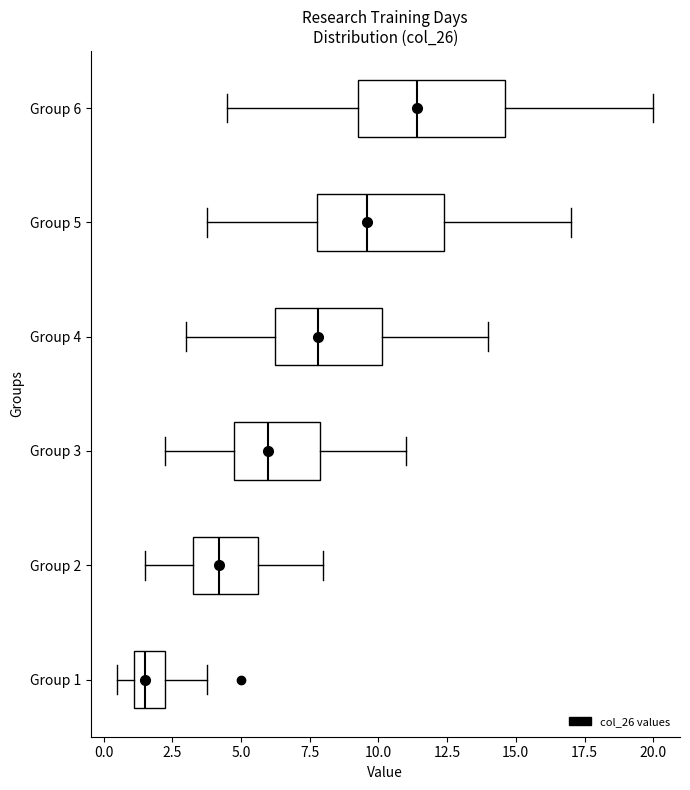

Reading bottom to top, read every box against the x-axis: the position of its median line, the range the box covers, and the ends of its whiskers. The values are not printed on the chart, so give them approximately, as read against the axis.

Group 1: median 1.5, box 1.0 to 2.5, whiskers 0.5 to 4.0
Group 2: median 4.0, box 3.5 to 5.5, whiskers 1.5 to 8.0
Group 3: median 6.0, box 5.0 to 8.0, whiskers 2.5 to 11.0
Group 4: median 8.0, box 6.5 to 10.0, whiskers 3.0 to 14.0
Group 5: median 9.5, box 8.0 to 12.5, whiskers 4.0 to 17.0
Group 6: median 11.5, box 9.5 to 14.5, whiskers 4.5 to 20.0